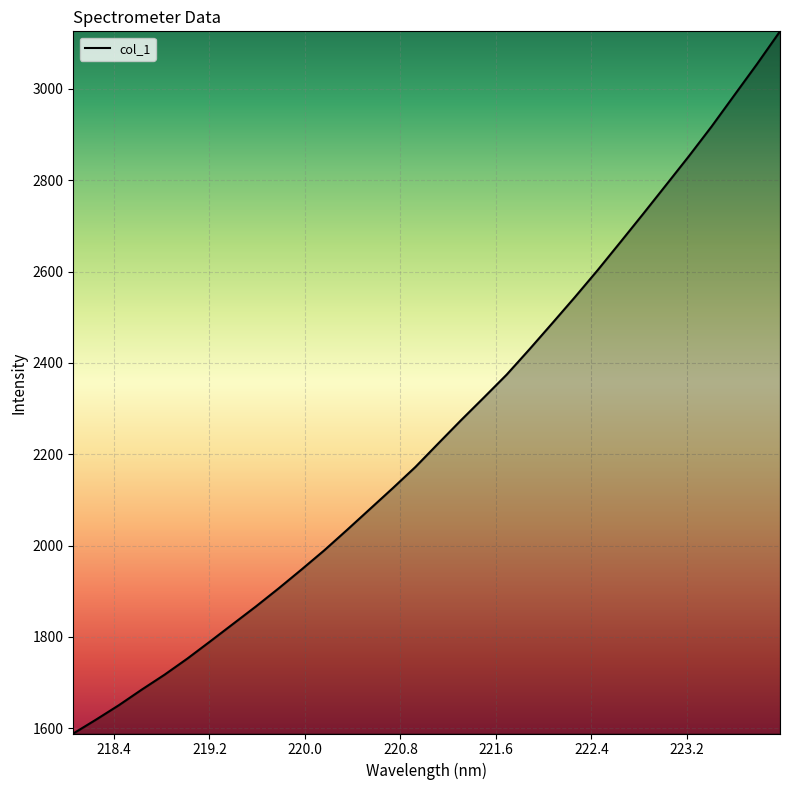

What is the minimum value shown in the chart?

1588.6